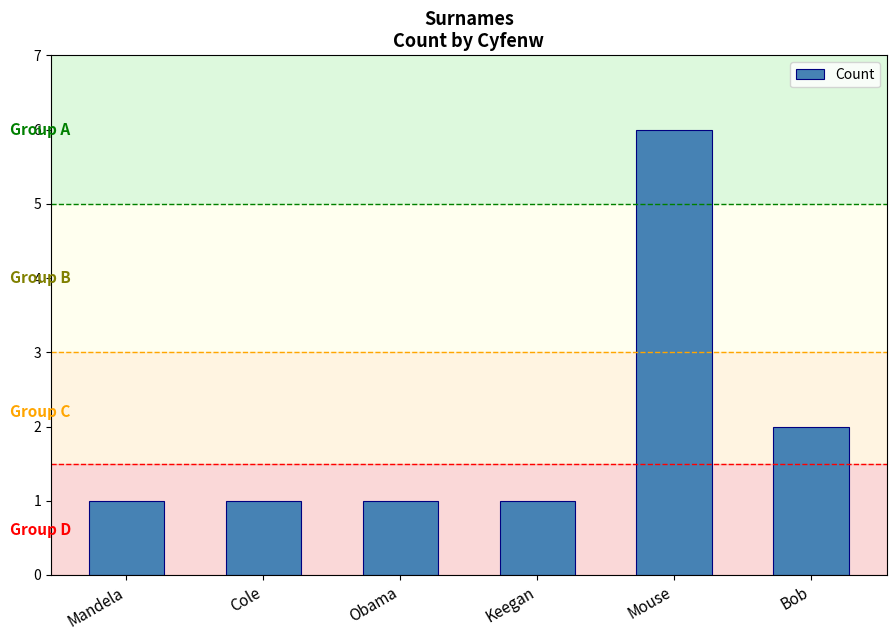

What is the value of the 3rd bar from the left?

1